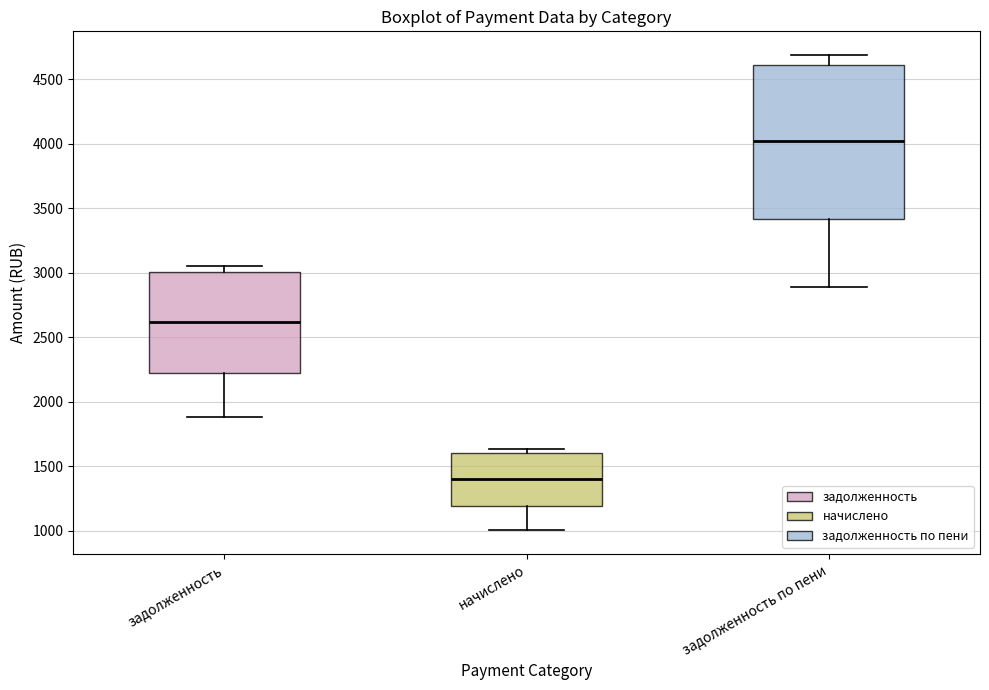

Where is the upper edge of the box for начислено on the y-axis? The values are not printed on the chart, so give them approximately, as read against the axis.

1600